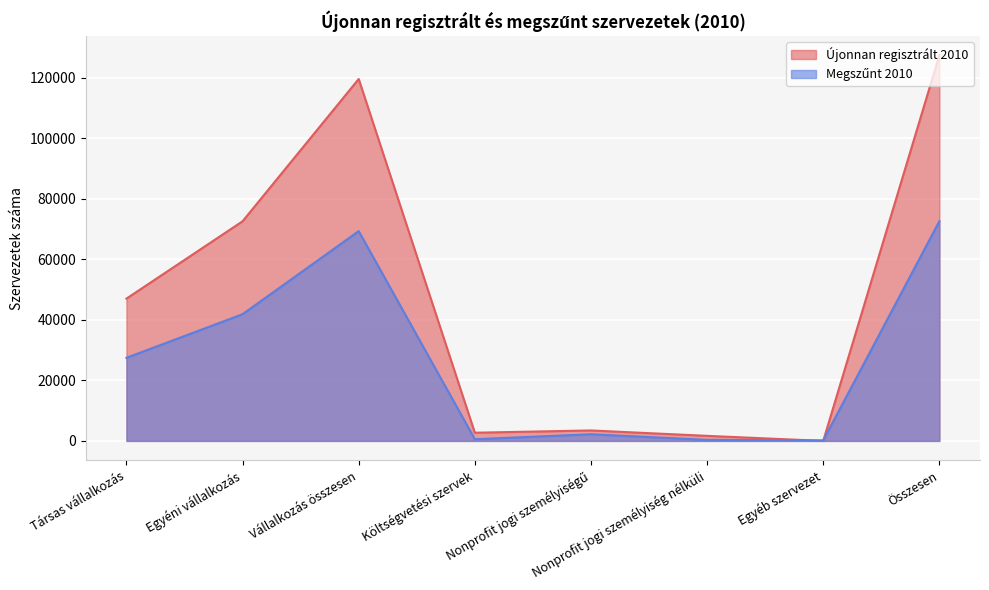

At Költségvetési szervek, list the series in order from largest to smallest.

Újonnan regisztrált 2010, Megszűnt 2010